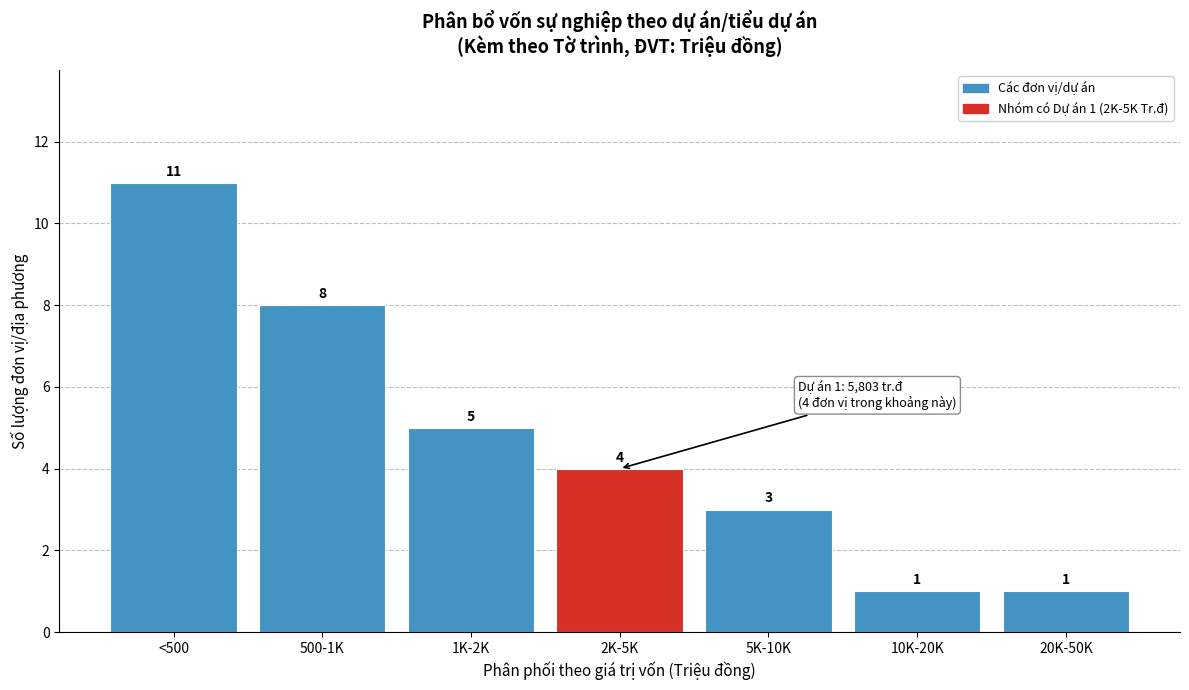

Reading left to right, what are all the values shown in this chart?

<500=11	500-1K=8	1K-2K=5	2K-5K=4	5K-10K=3	10K-20K=1	20K-50K=1